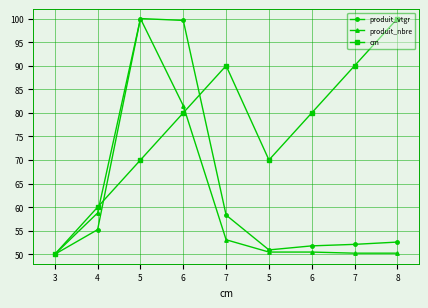

Reading right to left, transcribe all the data shown in this chart.

produit_vtgr: 8=52.6	7=52.1	6=51.8	5=50.9	7=58.3	6=99.6	5=100.0	4=55.2	3=50.0
produit_nbre: 8=50.2	7=50.2	6=50.5	5=50.5	7=53.1	6=81.5	5=100.0	4=58.8	3=50.0
cm: 8=100.0	7=90.0	6=80.0	5=70.0	7=90.0	6=80.0	5=70.0	4=60.0	3=50.0